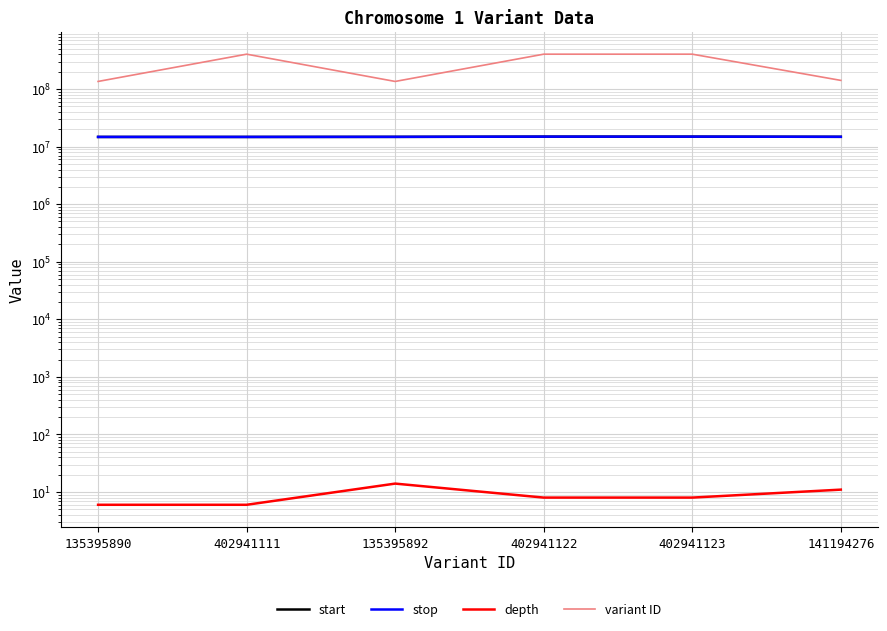

True or false: stop and variant ID intersect in this chart.

False